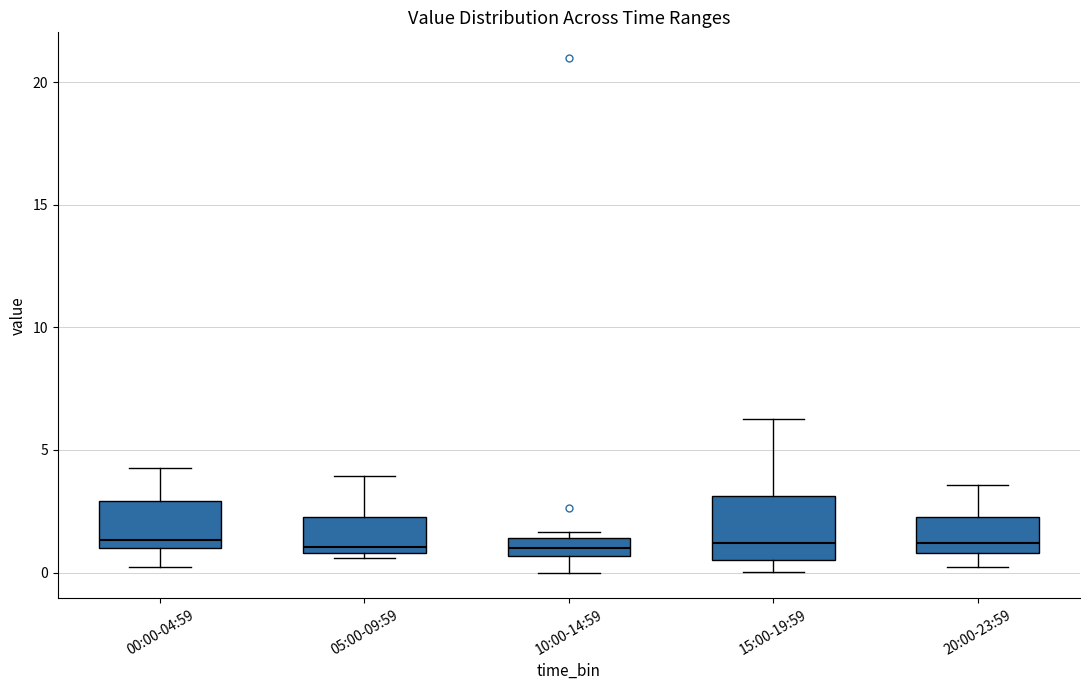

Comparing the boxes themselves (not the whiskers), which one is the tallest?

15:00-19:59